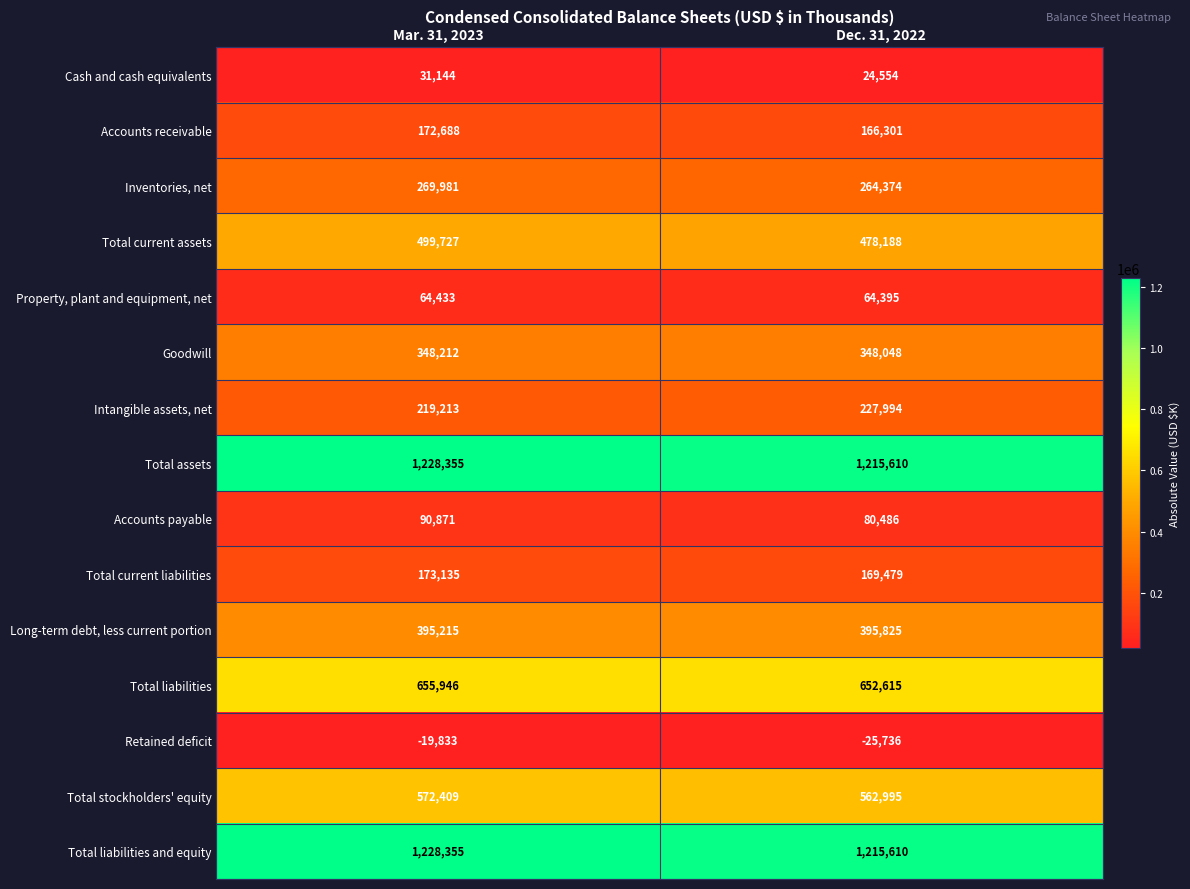

Reading left to right, list all the values displayed in this chart.

Cash and cash equivalents: 31144	24554
Accounts receivable: 172688	166301
Inventories, net: 269981	264374
Total current assets: 499727	478188
Property, plant and equipment, net: 64433	64395
Goodwill: 348212	348048
Intangible assets, net: 219213	227994
Total assets: 1228355	1215610
Accounts payable: 90871	80486
Total current liabilities: 173135	169479
Long-term debt, less current portion: 395215	395825
Total liabilities: 655946	652615
Retained deficit: -19833	-25736
Total stockholders' equity: 572409	562995
Total liabilities and equity: 1228355	1215610